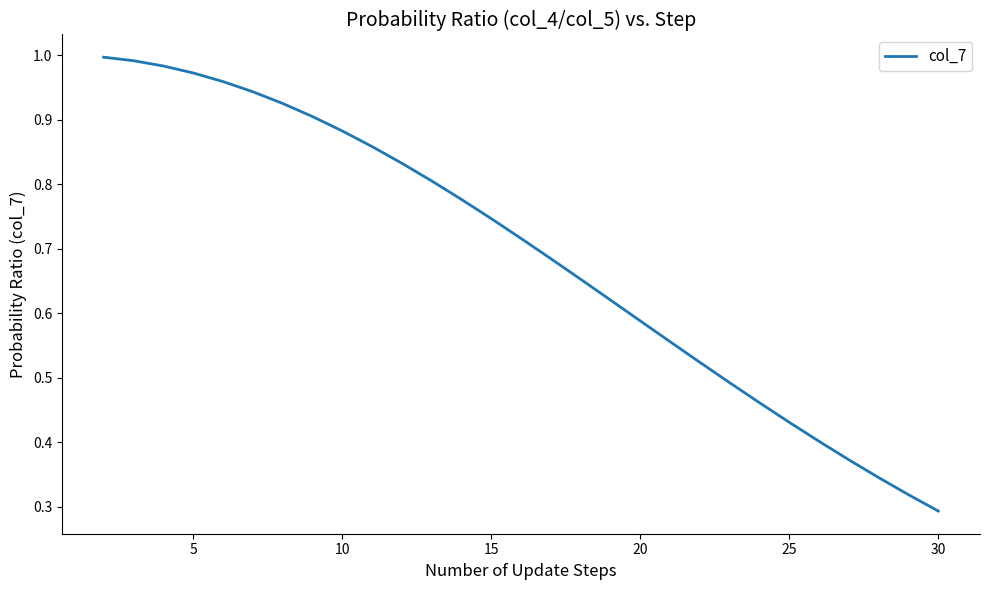

At which label is the value closest to 0?

30